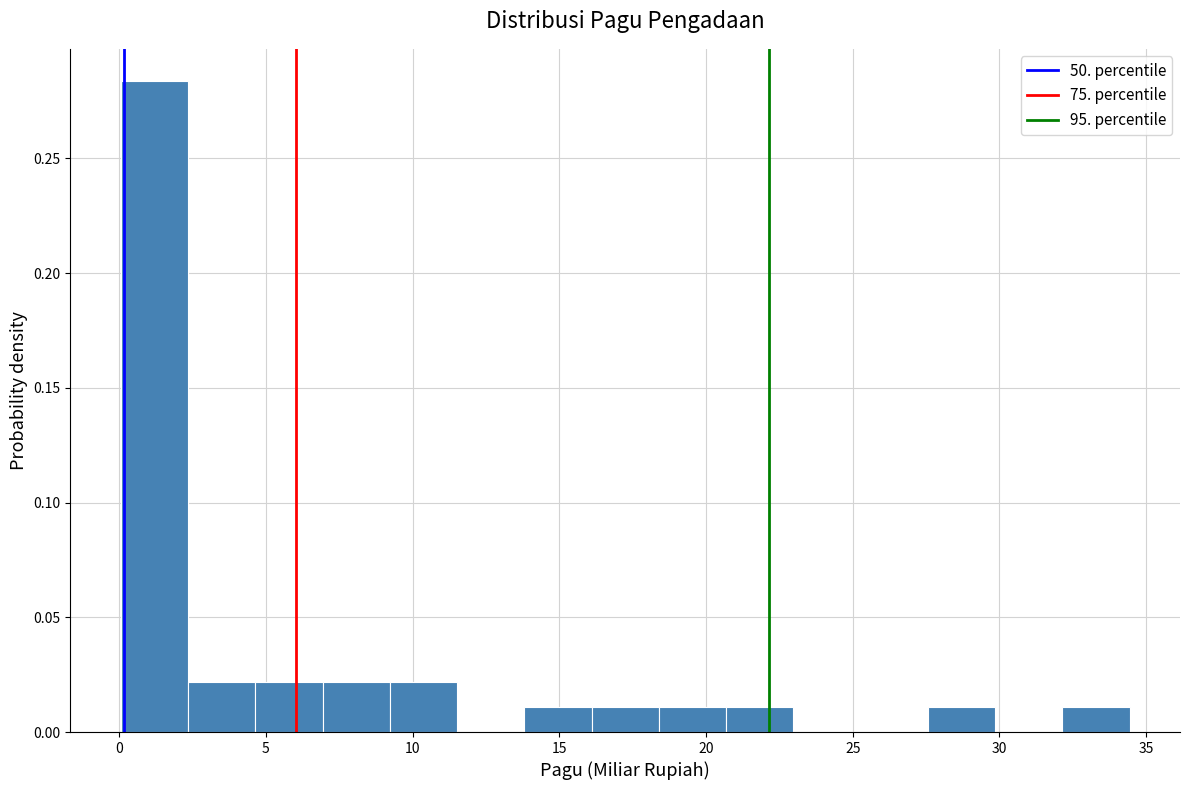

Which range on the x-axis has the tallest bar?

0.0 to 2.5